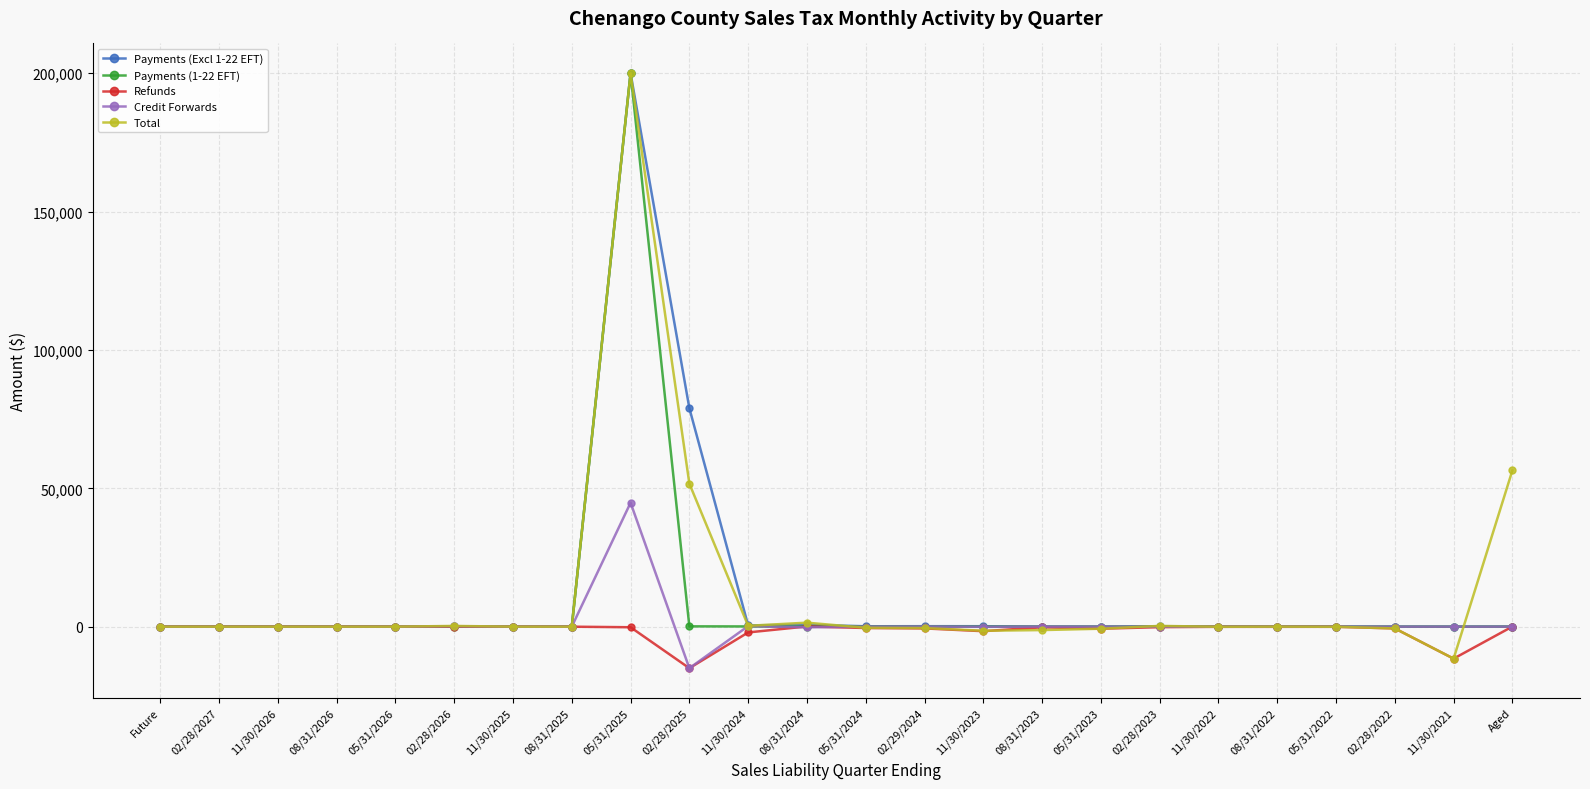

At which category is the sum across all series the highest?

05/31/2025